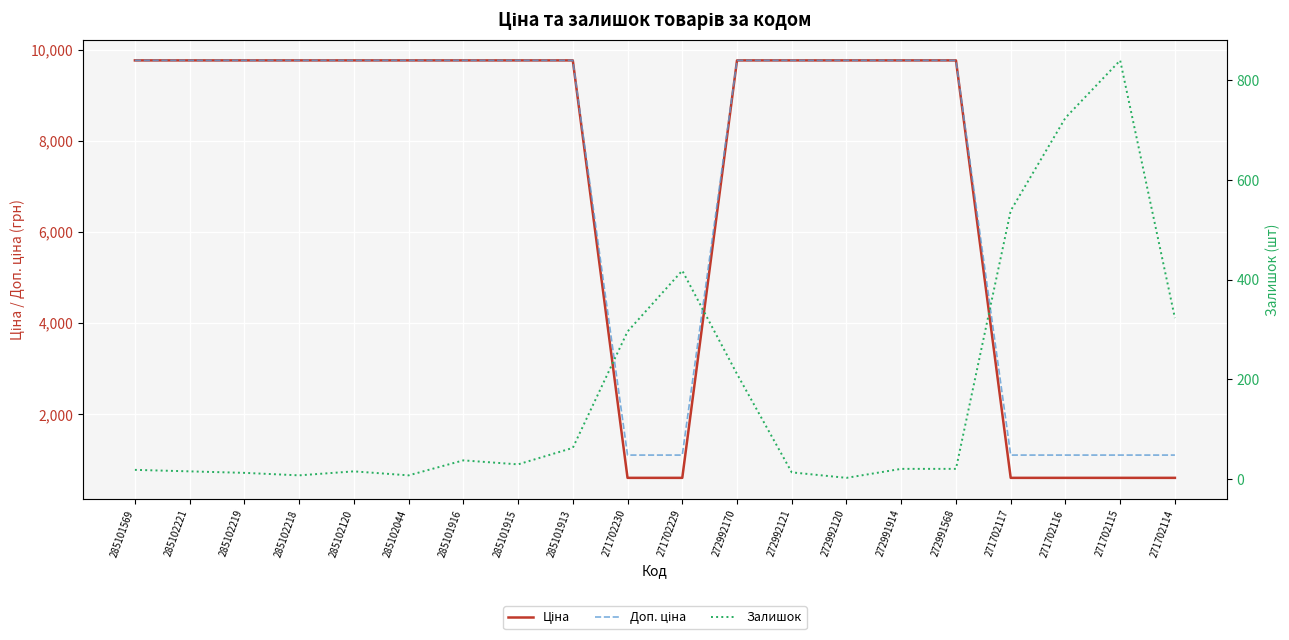

Reading left to right, list all the values displayed in this chart.

Ціна: 9764.4	9764.4	9764.4	9764.4	9764.4	9764.4	9764.4	9764.4	9764.4	599.9	599.9	9764.4	9764.4	9764.4	9764.4	9764.4	599.9	599.9	599.9	599.9
Доп. ціна: 9764.4	9764.4	9764.4	9764.4	9764.4	9764.4	9764.4	9764.4	9764.4	1100.0	1100.0	9764.4	9764.4	9764.4	9764.4	9764.4	1100.0	1100.0	1100.0	1100.0
Залишок: 19.0	16.0	13.0	8.0	16.0	8.0	38.0	30.0	63.0	296.0	418.0	211.0	14.0	3.0	21.0	21.0	538.0	724.0	839.0	323.0